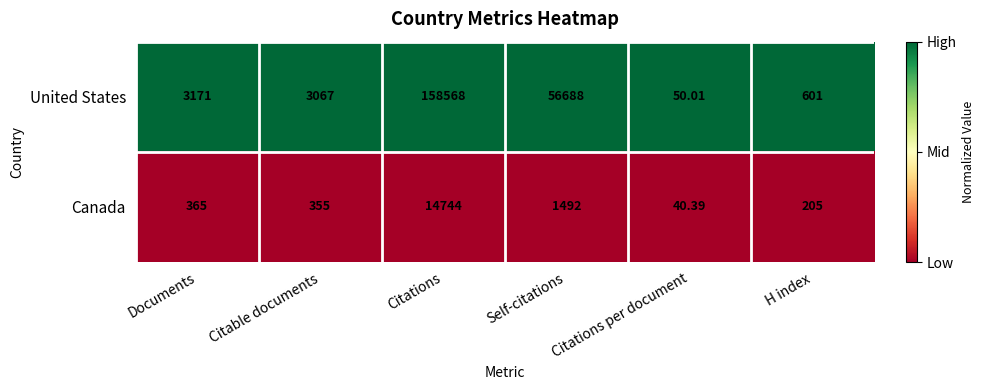

What is the spread (max minus min) of values at Documents?

2806.0